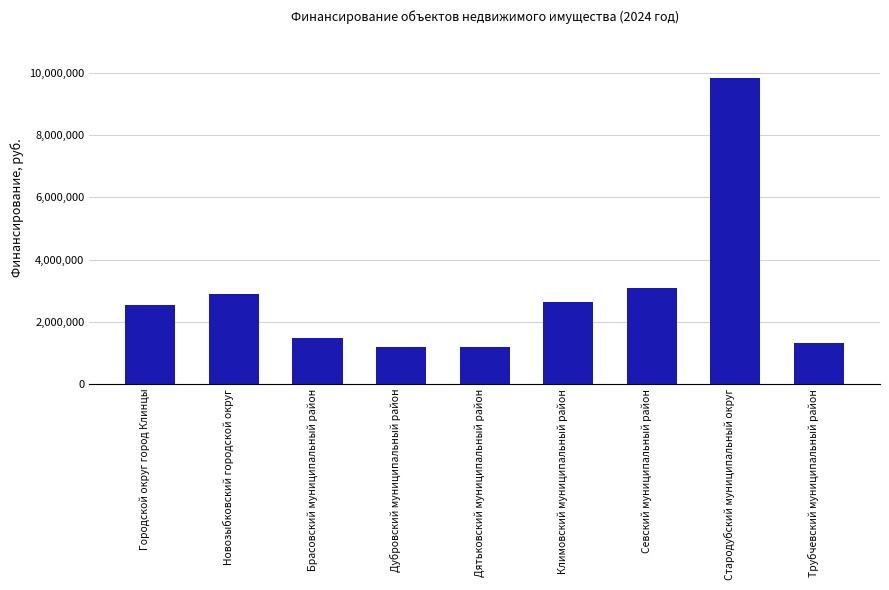

Which has a higher value, Климовский муниципальный район or Стародубский муниципальный округ?

Стародубский муниципальный округ